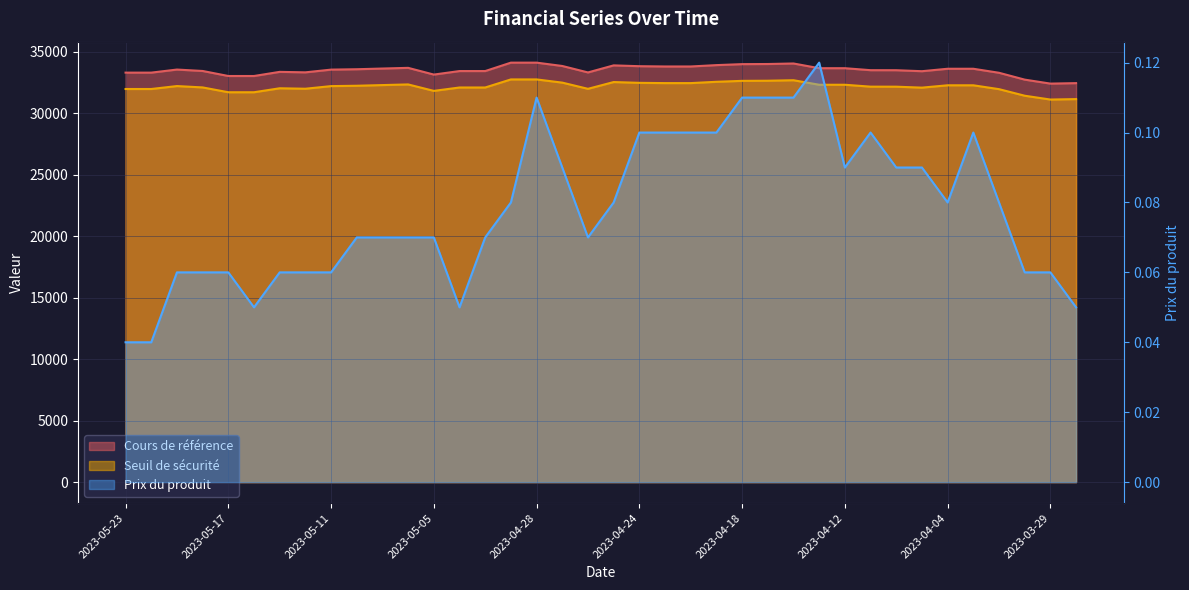

What is the approximate value of Prix du produit at 2023-05-04?

0.1